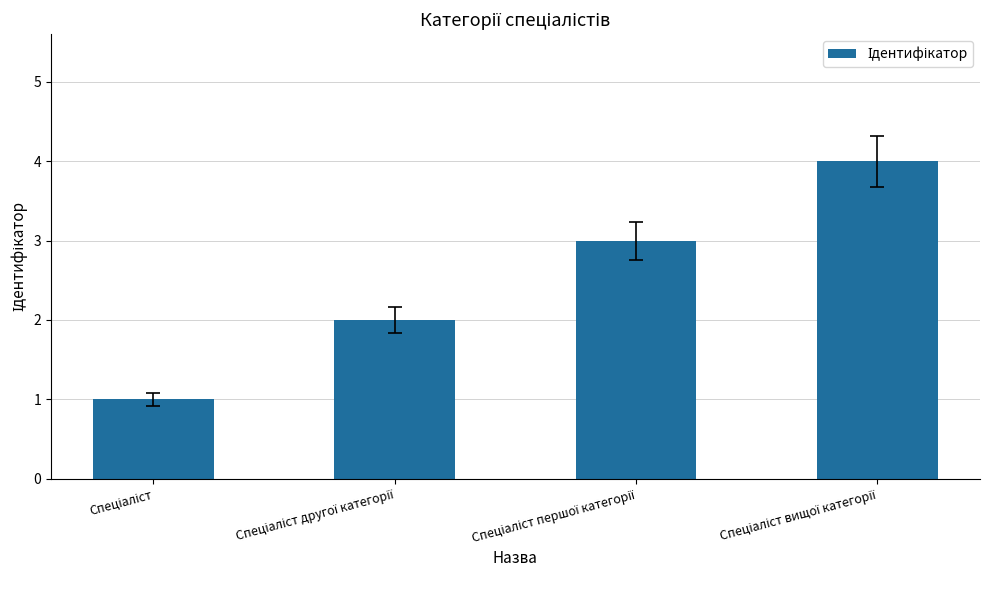

What is the maximum value shown in the chart?

4